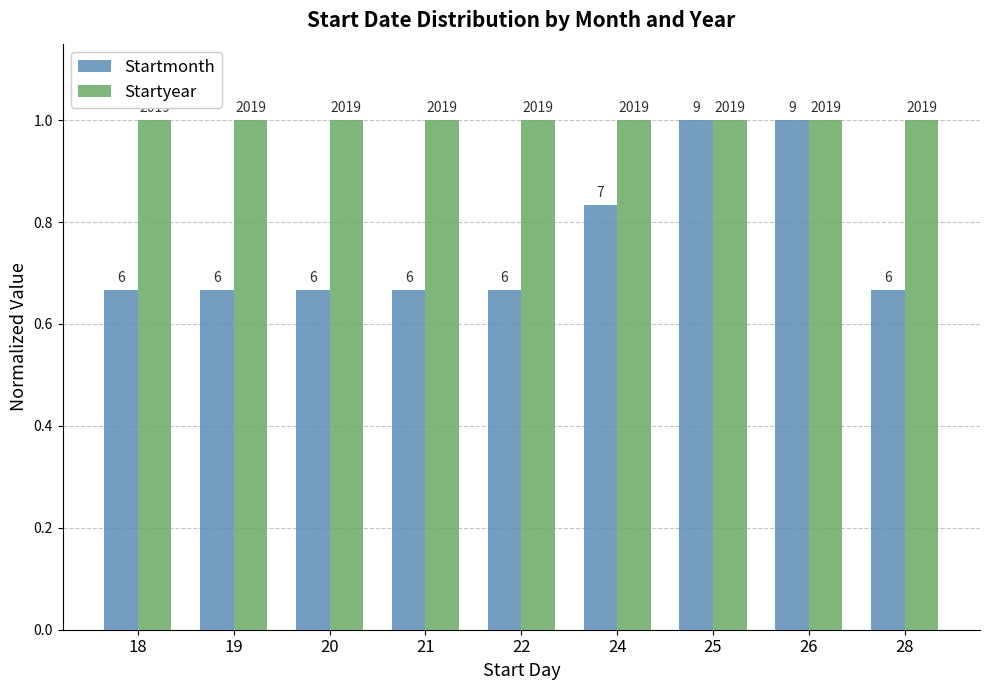

Reading left to right, what are all the values shown in this chart?

Startmonth: 18=0.7	19=0.7	20=0.7	21=0.7	22=0.7	24=0.8	25=1.0	26=1.0	28=0.7
Startyear: 18=1.0	19=1.0	20=1.0	21=1.0	22=1.0	24=1.0	25=1.0	26=1.0	28=1.0